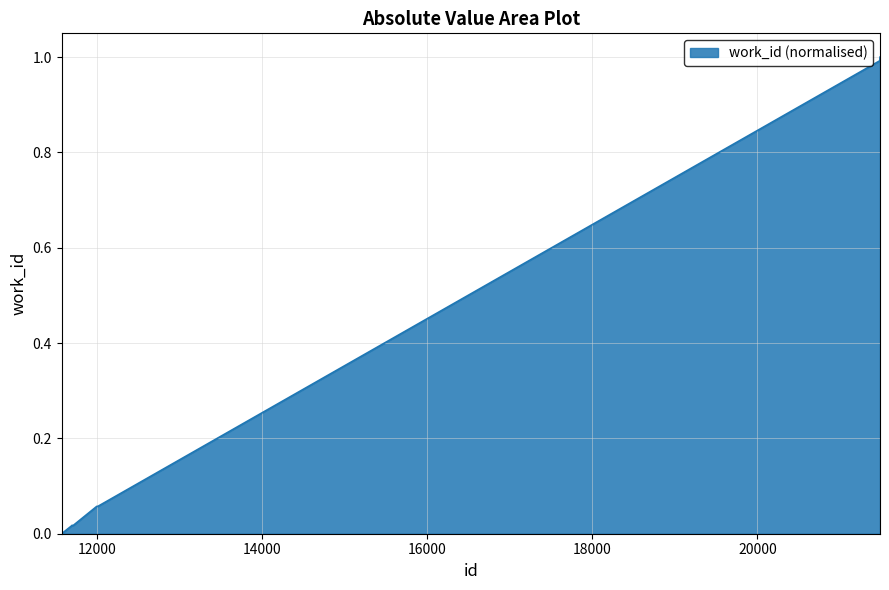

What is the greatest value displayed?

1.0